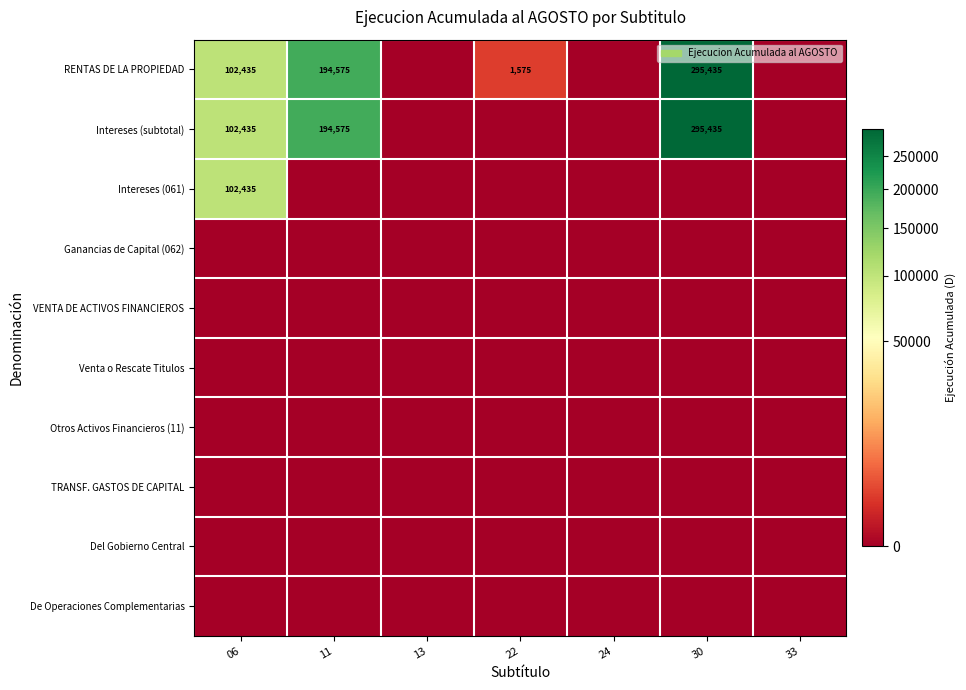

At which category is the sum across all series the highest?

30